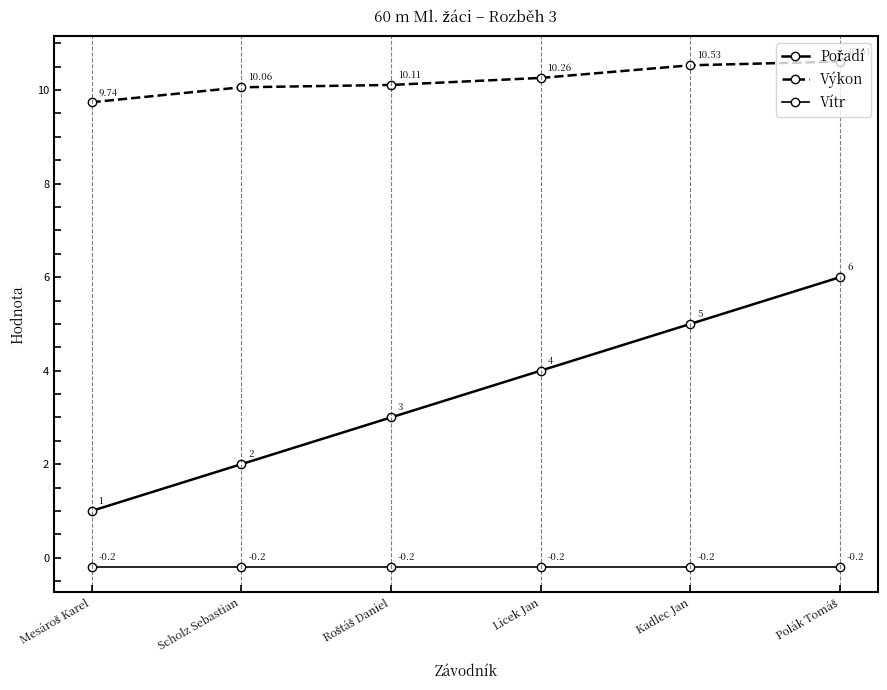

Does the chart have visible grid lines?

No